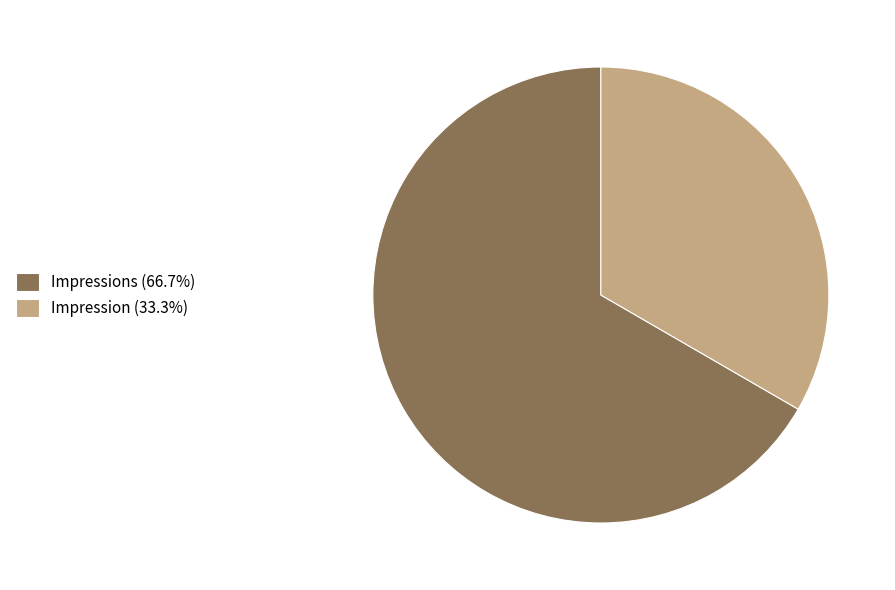

Does Impressions (66.7%) account for over 50% of the chart?

Yes